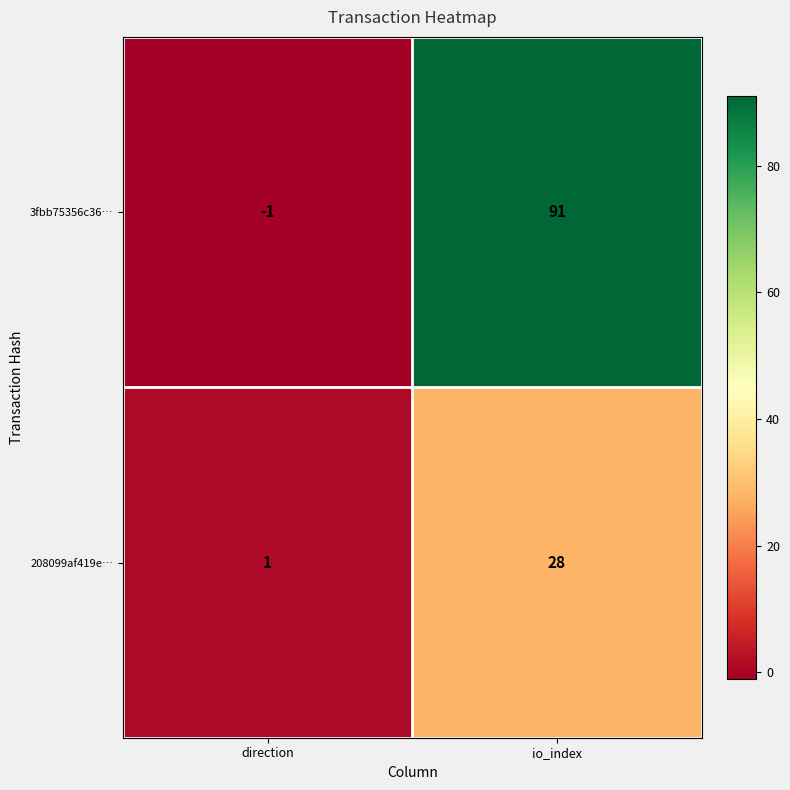

What is the sum of all 3fbb75356c36… values?

90